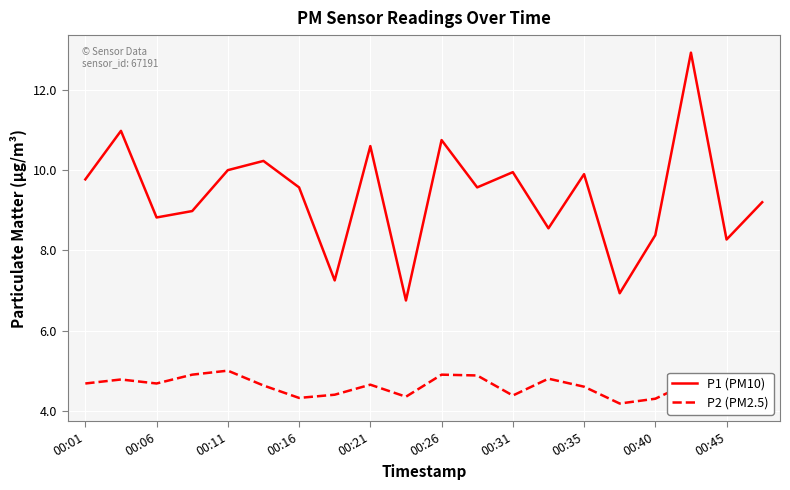

What is the lowest value of the P1 (PM10) series?

6.8